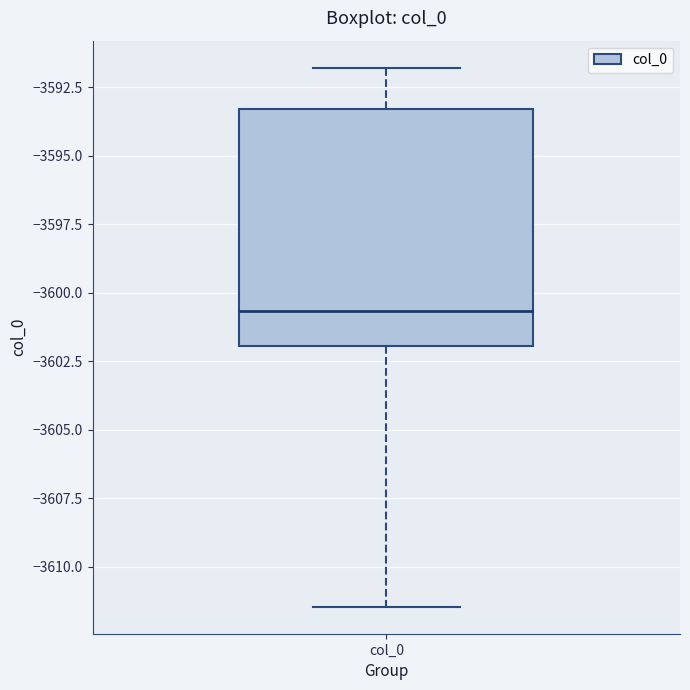

Where does the lower whisker of the box for col_0 end on the y-axis? The values are not printed on the chart, so give them approximately, as read against the axis.

-3611.5